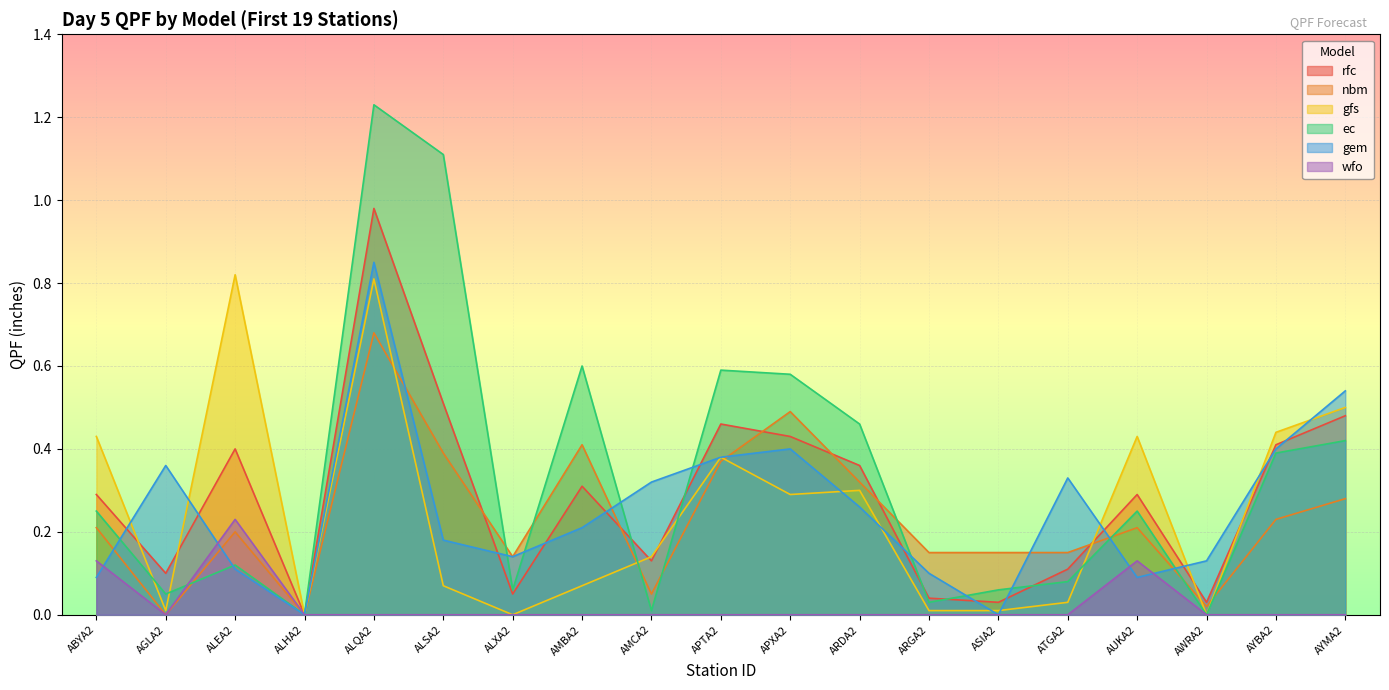

What is the average value of the rfc series?

0.3